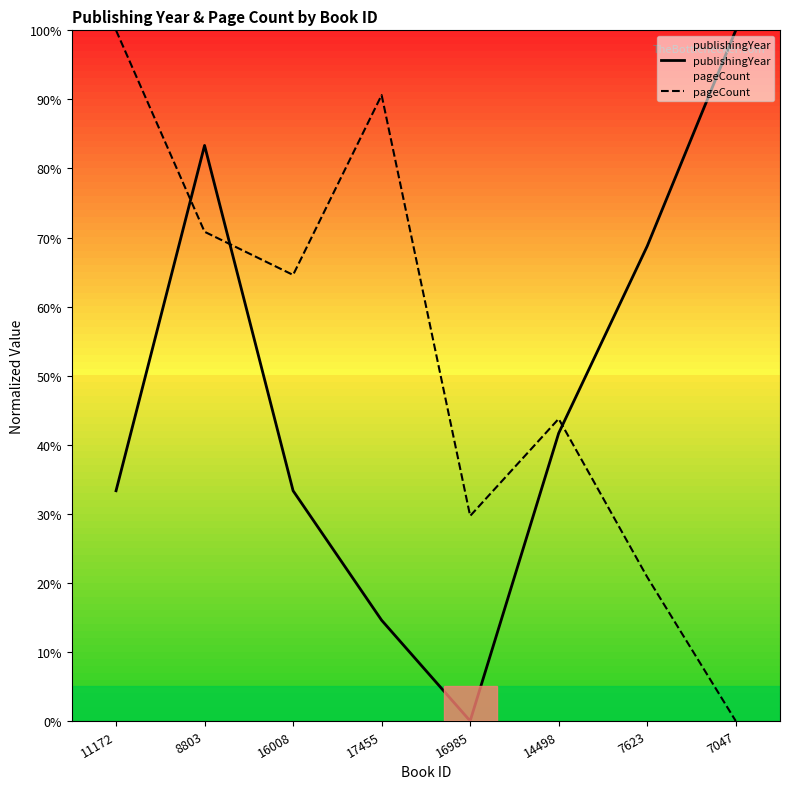

At which category is the sum across all series the highest?

8803